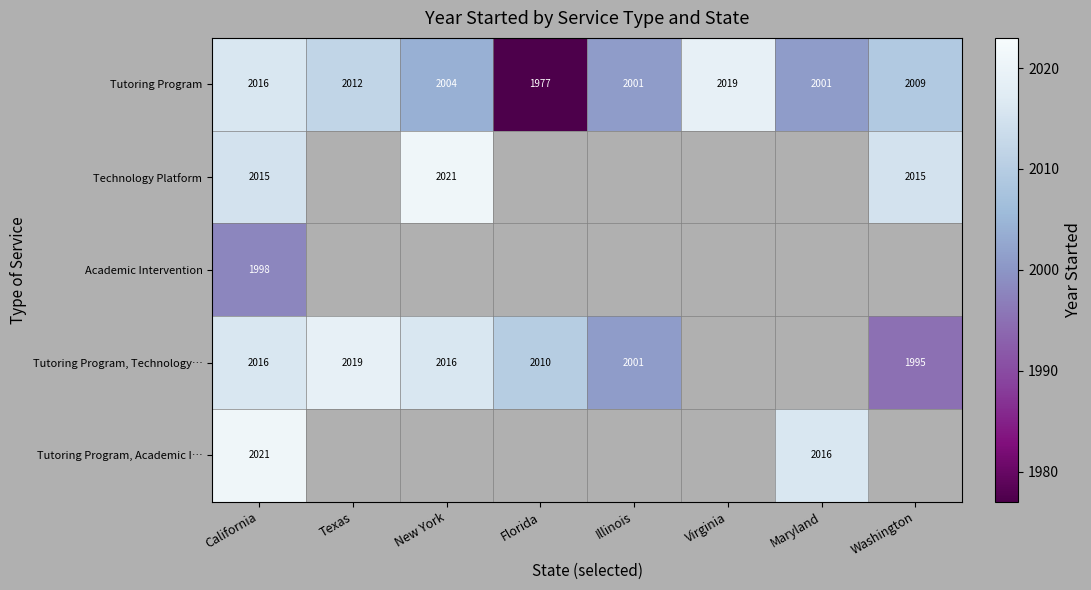

True or false: Tutoring Program has a value of 3336.0 at New York.

False